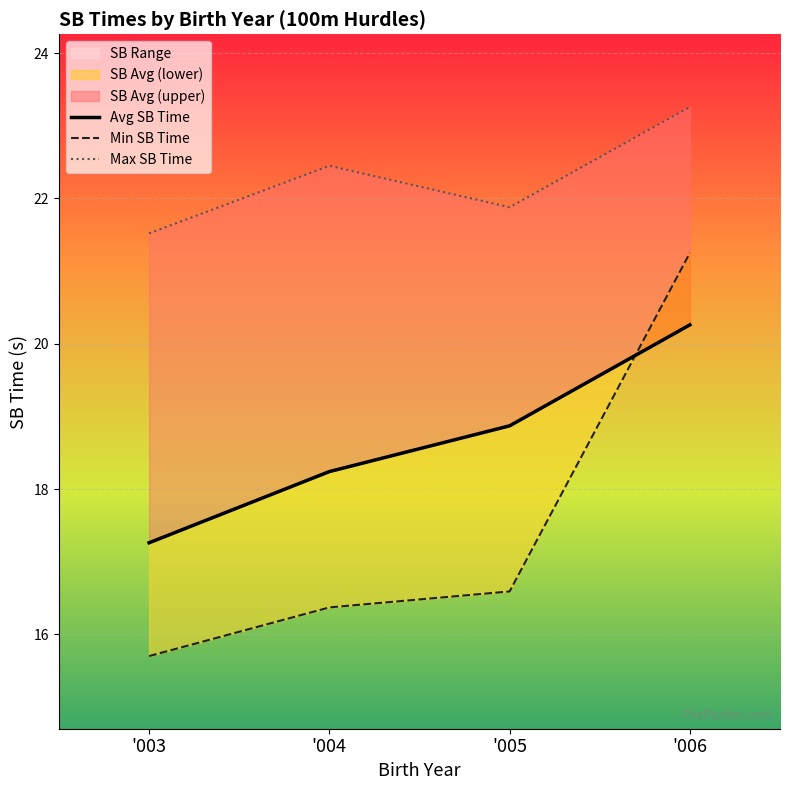

What is the average value of the Max SB Time series?

22.3